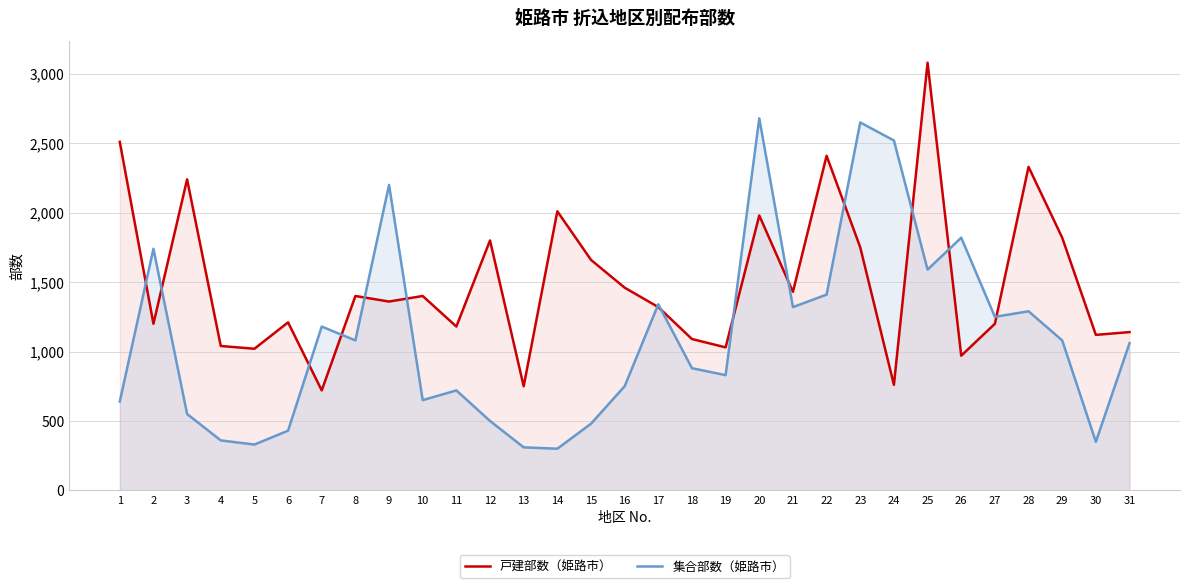

True or false: 集合部数 and 戸建部数 intersect in this chart.

True